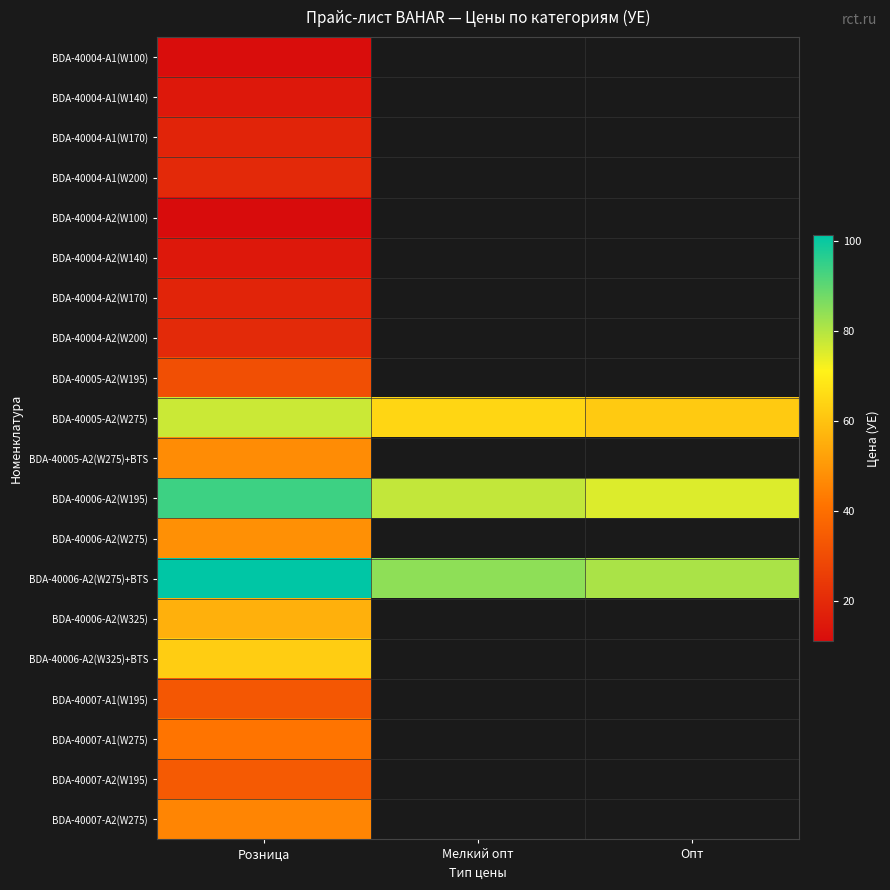

How many distinct data groups are displayed?

20